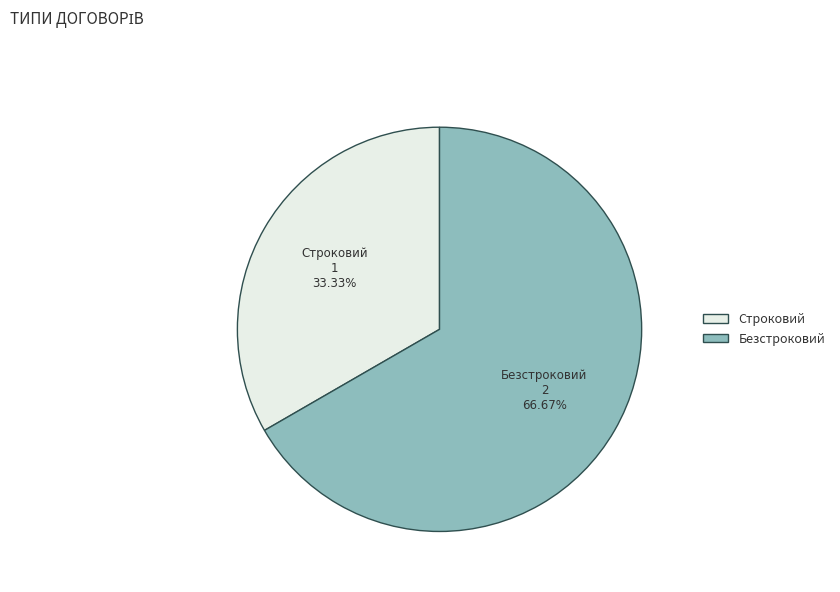

To the nearest percent, what percentage of the pie is Безстроковий?

67%